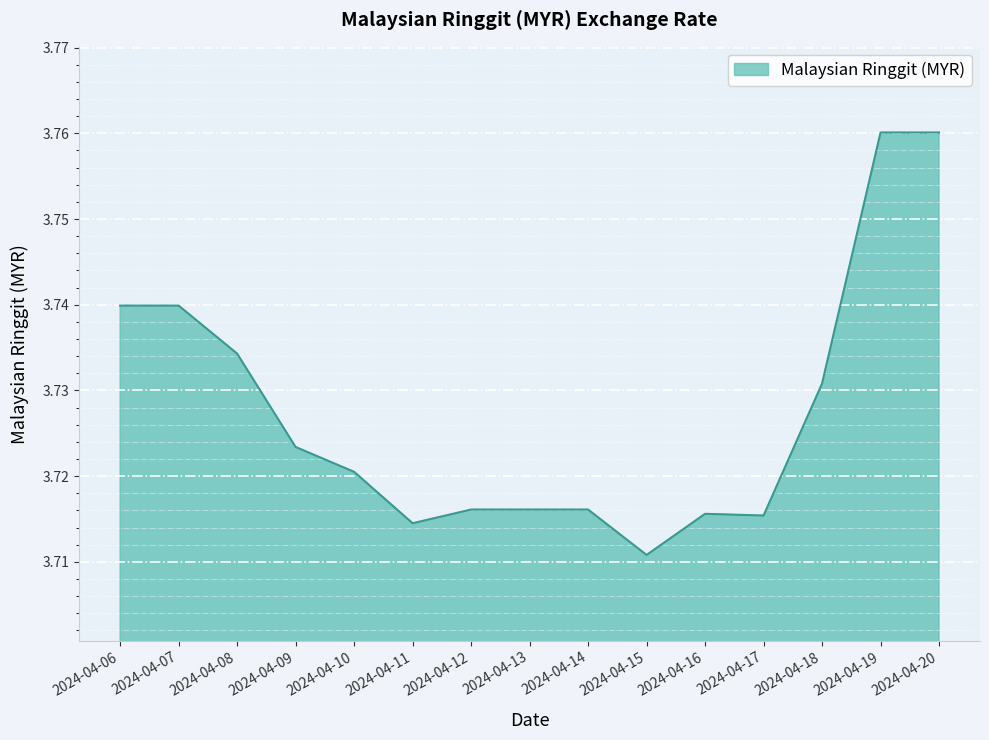

The value at 2024-04-06 is 5.8. True or false?

False